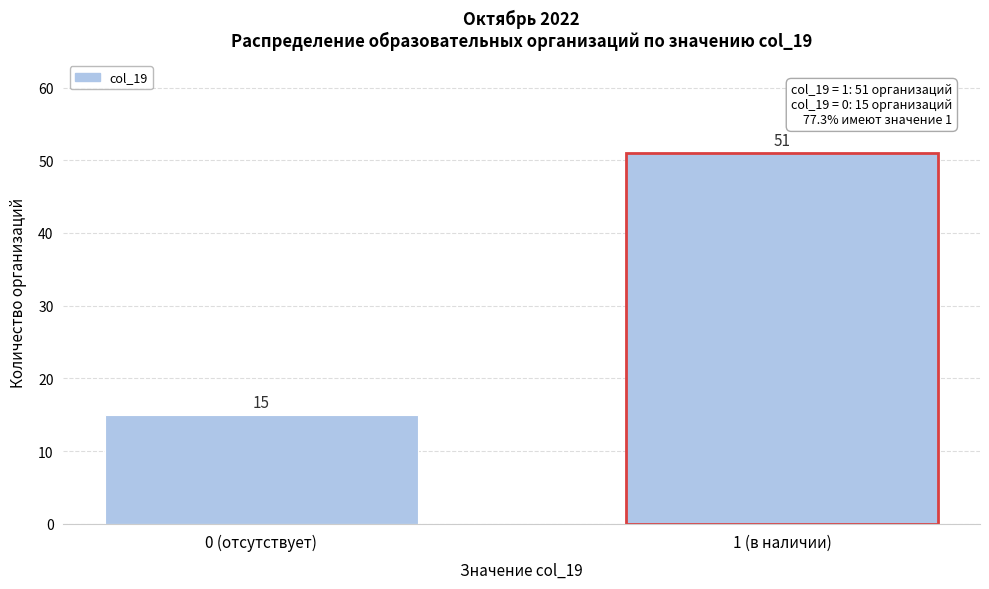

Reading left to right, list all the values displayed in this chart.

15	51